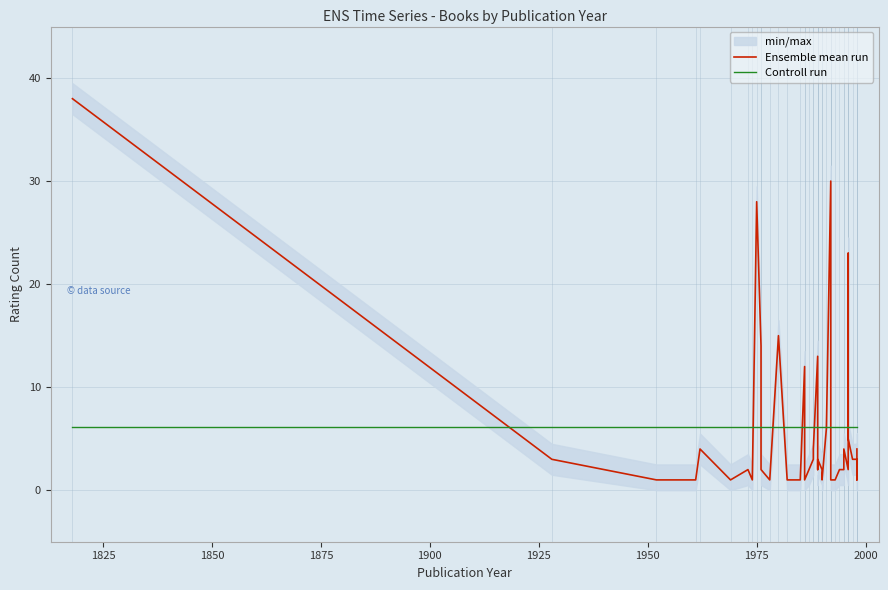

Which series has the largest total across all categories?

Ensemble mean run